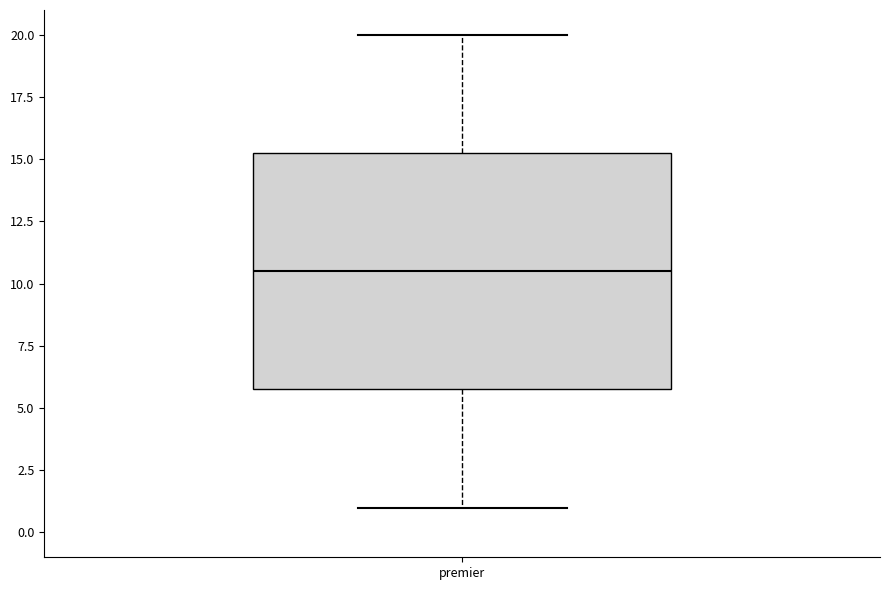

Where does the median line of the box for premier sit on the y-axis? The values are not printed on the chart, so give them approximately, as read against the axis.

10.5